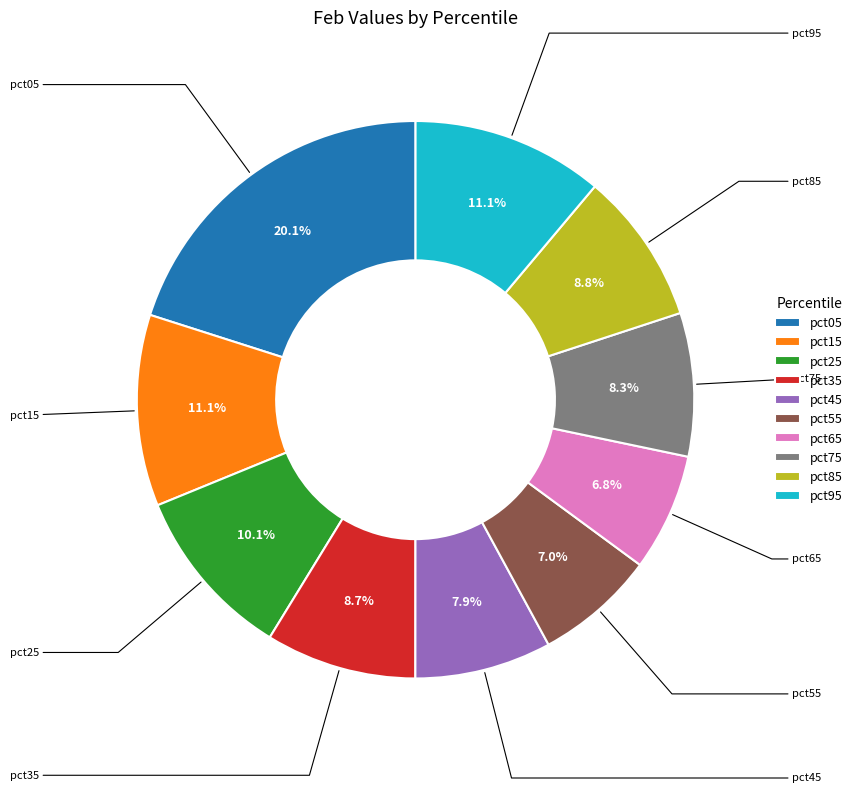

To the nearest percent, what percentage of the pie is pct45?

8%